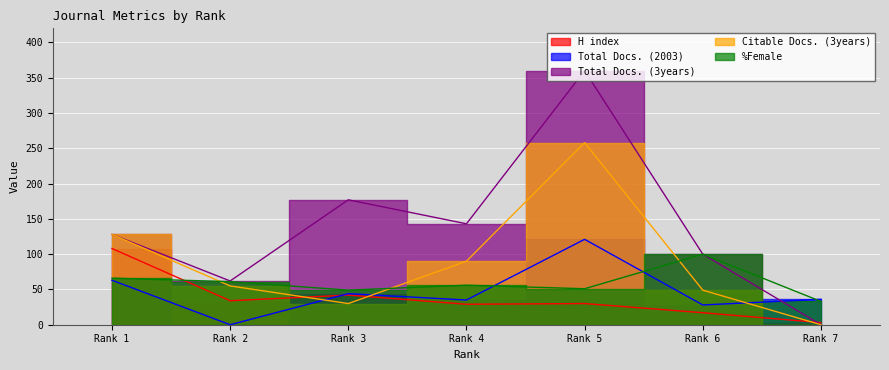

Which category has the lowest value in the Total Docs. (3years) series?

Rank 7